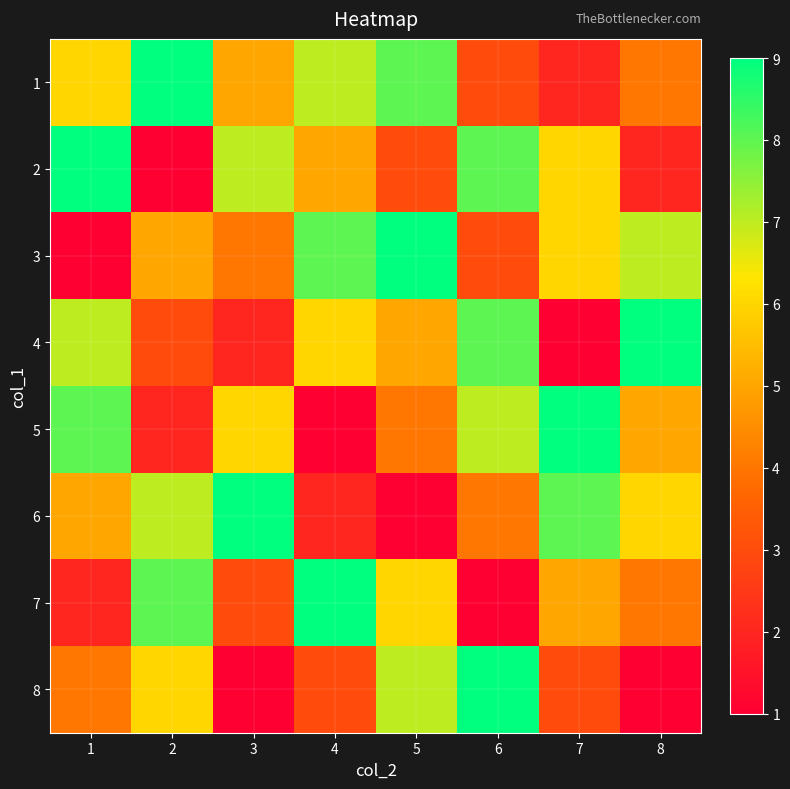

Reading right to left, transcribe all the data shown in this chart.

1: 8=4	7=2	6=3	5=8	4=7	3=5	2=9	1=6
2: 8=2	7=6	6=8	5=3	4=5	3=7	2=1	1=9
3: 8=7	7=6	6=3	5=9	4=8	3=4	2=5	1=1
4: 8=9	7=1	6=8	5=5	4=6	3=2	2=3	1=7
5: 8=5	7=9	6=7	5=4	4=1	3=6	2=2	1=8
6: 8=6	7=8	6=4	5=1	4=2	3=9	2=7	1=5
7: 8=4	7=5	6=1	5=6	4=9	3=3	2=8	1=2
8: 8=1	7=3	6=9	5=7	4=3	3=1	2=6	1=4